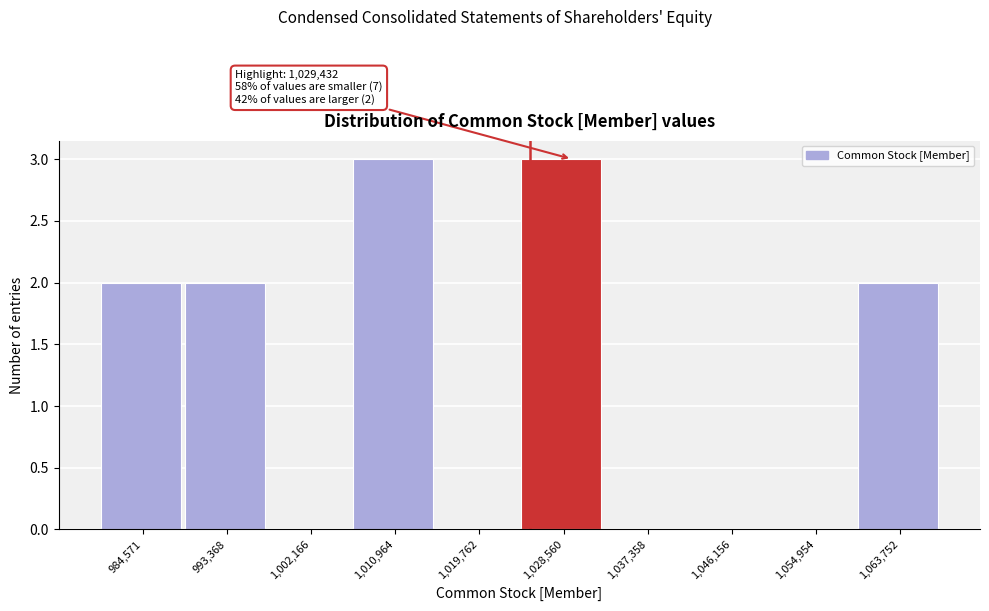

Reading left to right, transcribe all the data shown in this chart.

984,571=2	993,368=2	1,002,166=0	1,010,964=3	1,019,762=0	1,028,560=3	1,037,358=0	1,046,156=0	1,054,954=0	1,063,752=2